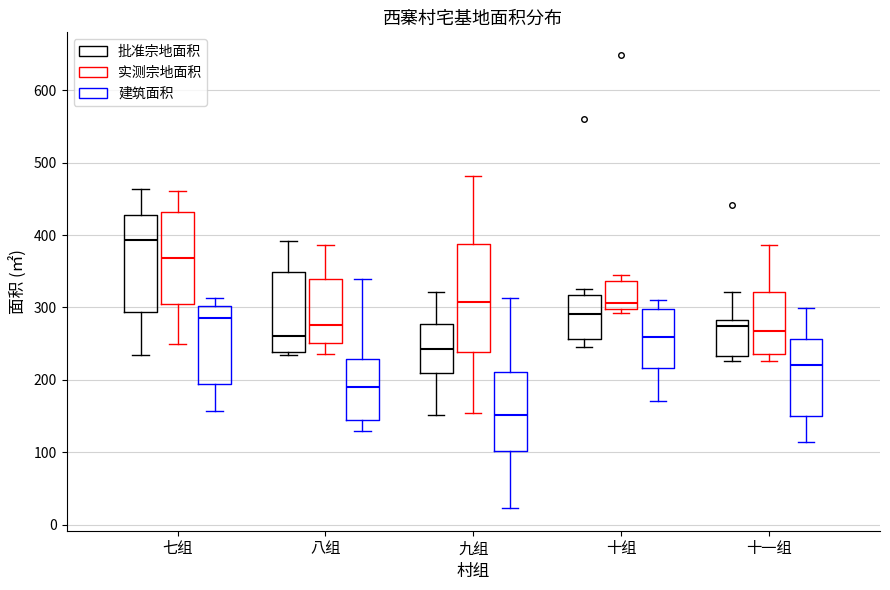

Which box's median line is the highest?

七组 (批准宗地面积)